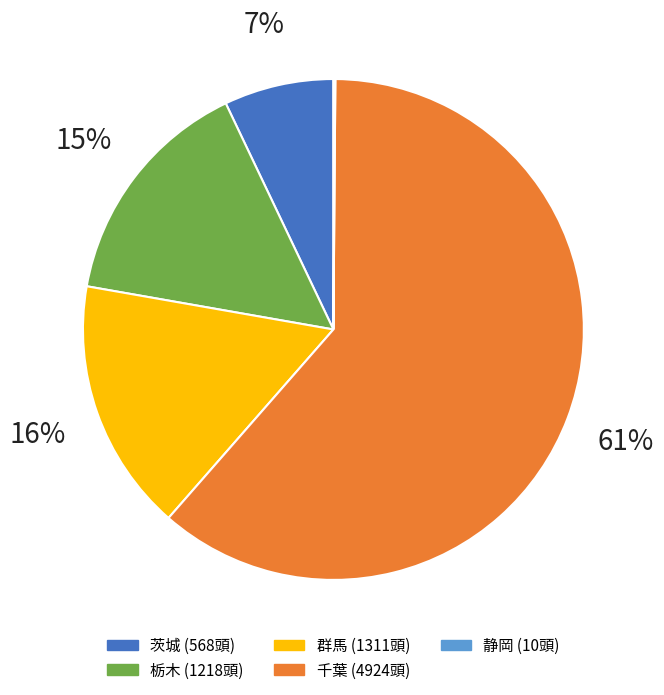

Rank the categories by value from lowest to highest.

静岡, 茨城, 栃木, 群馬, 千葉